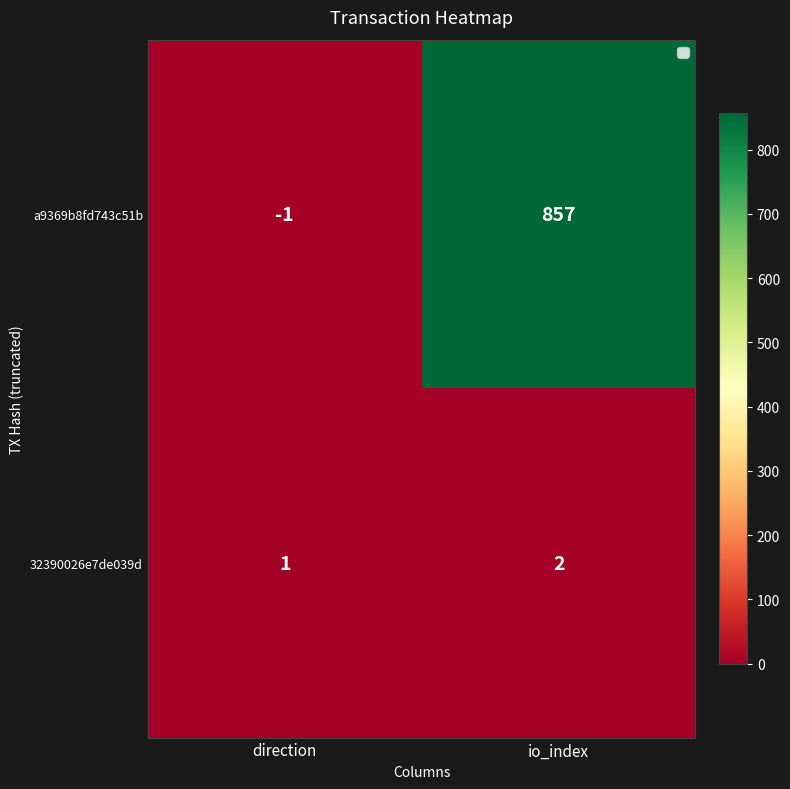

Reading right to left, extract all data points from this chart.

a9369b8fd743c51b: io_index=857	direction=-1
32390026e7de039d: io_index=2	direction=1